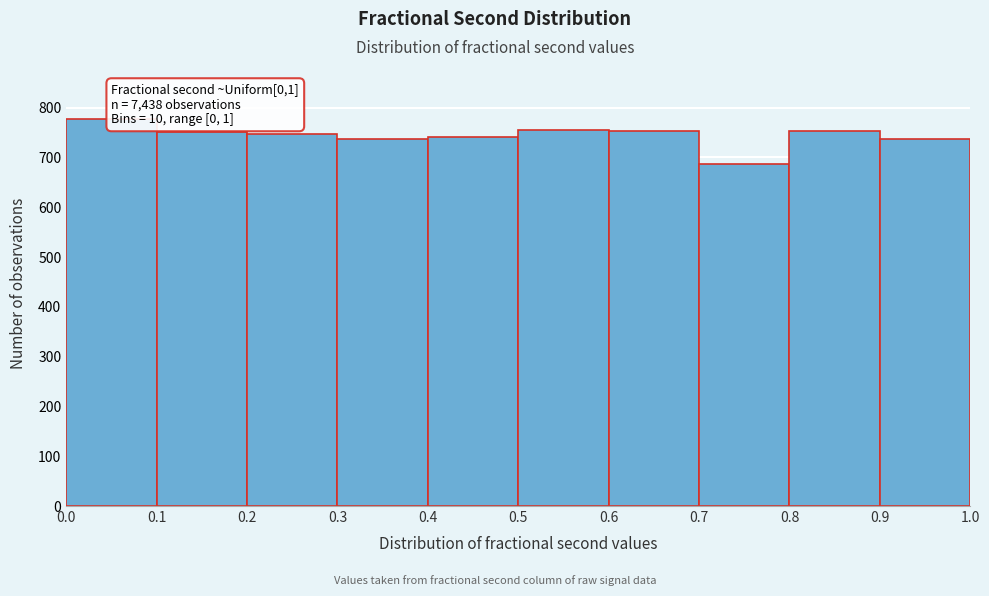

Which range on the x-axis has the tallest bar?

0.0 to 0.1